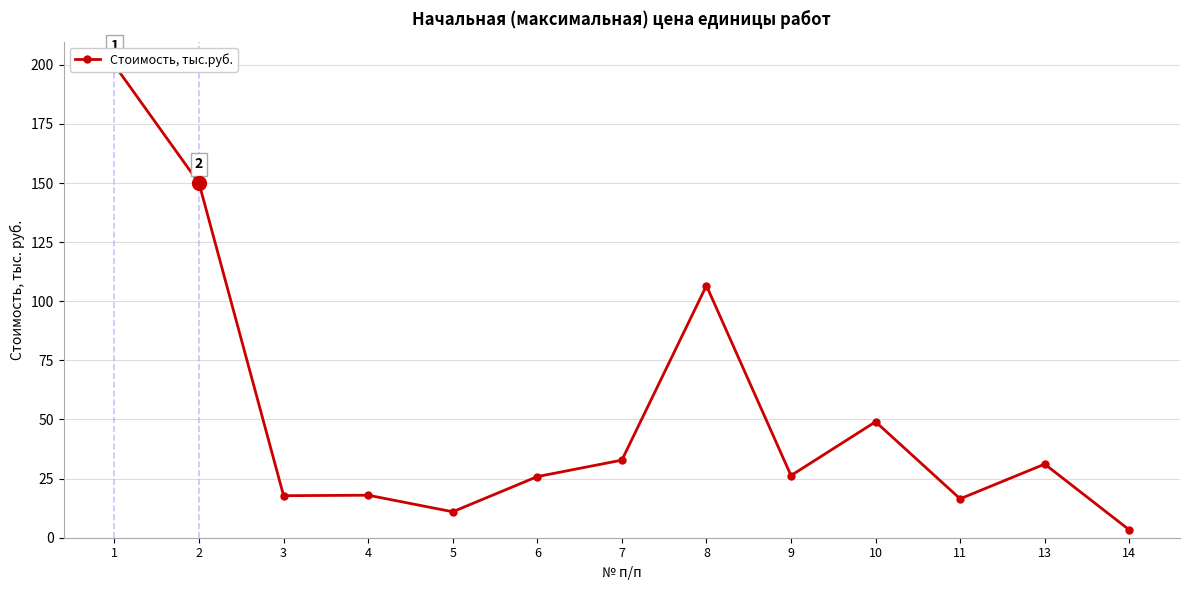

What is the difference between the maximum and minimum values?

196.6